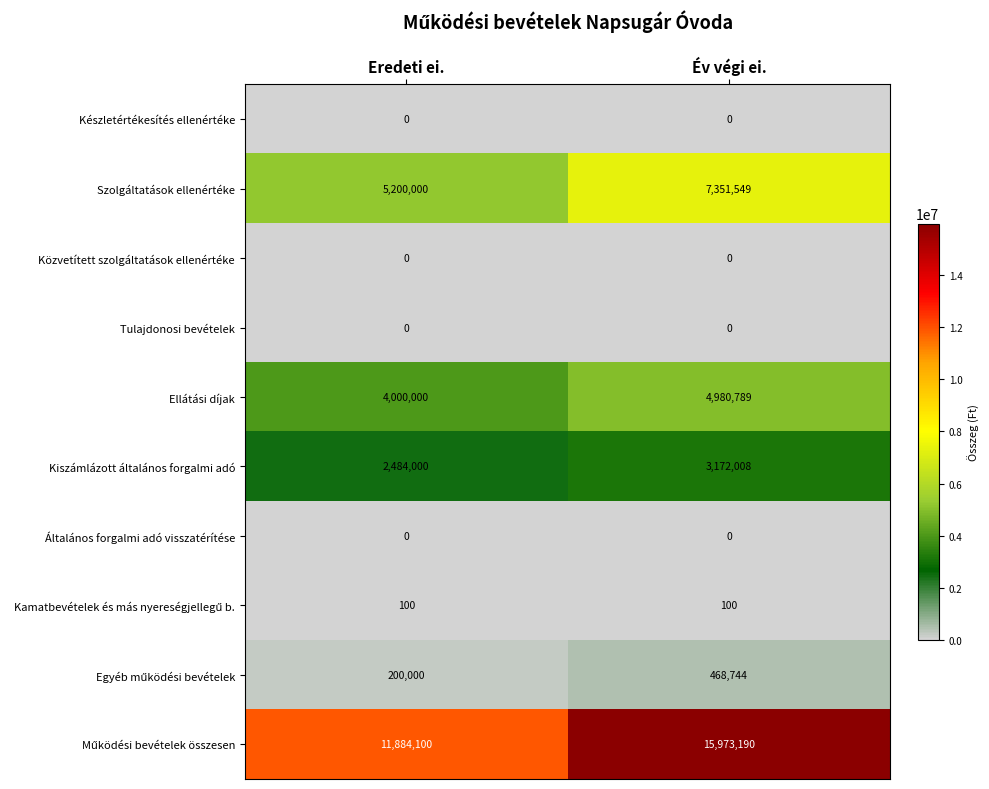

What is the spread (max minus min) of values at Év végi ei.?

15973190